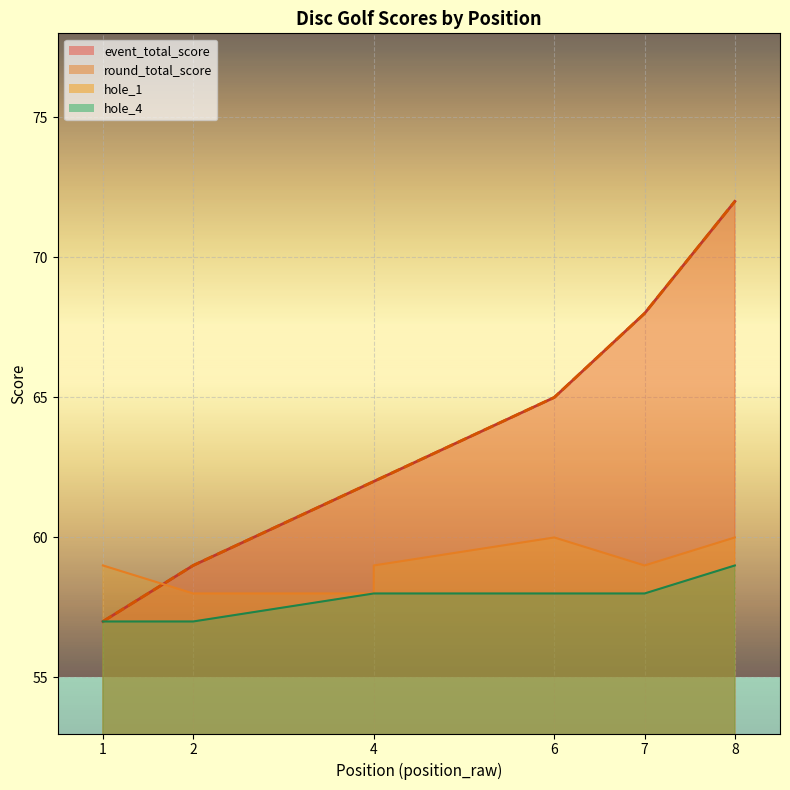

What is the maximum value shown in the chart?

72